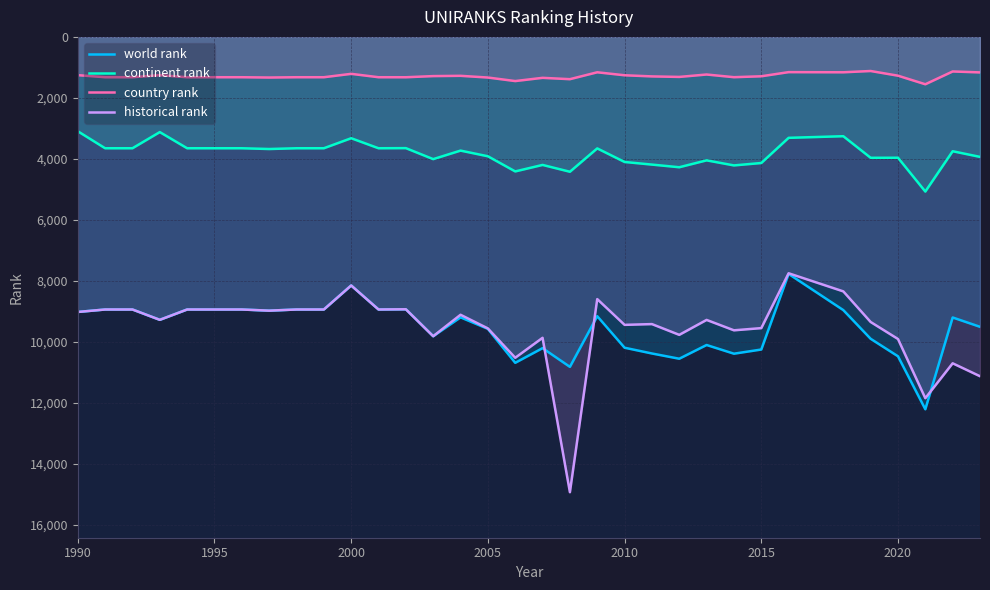

What are all the series names shown in the legend?

world rank, continent rank, country rank, historical rank